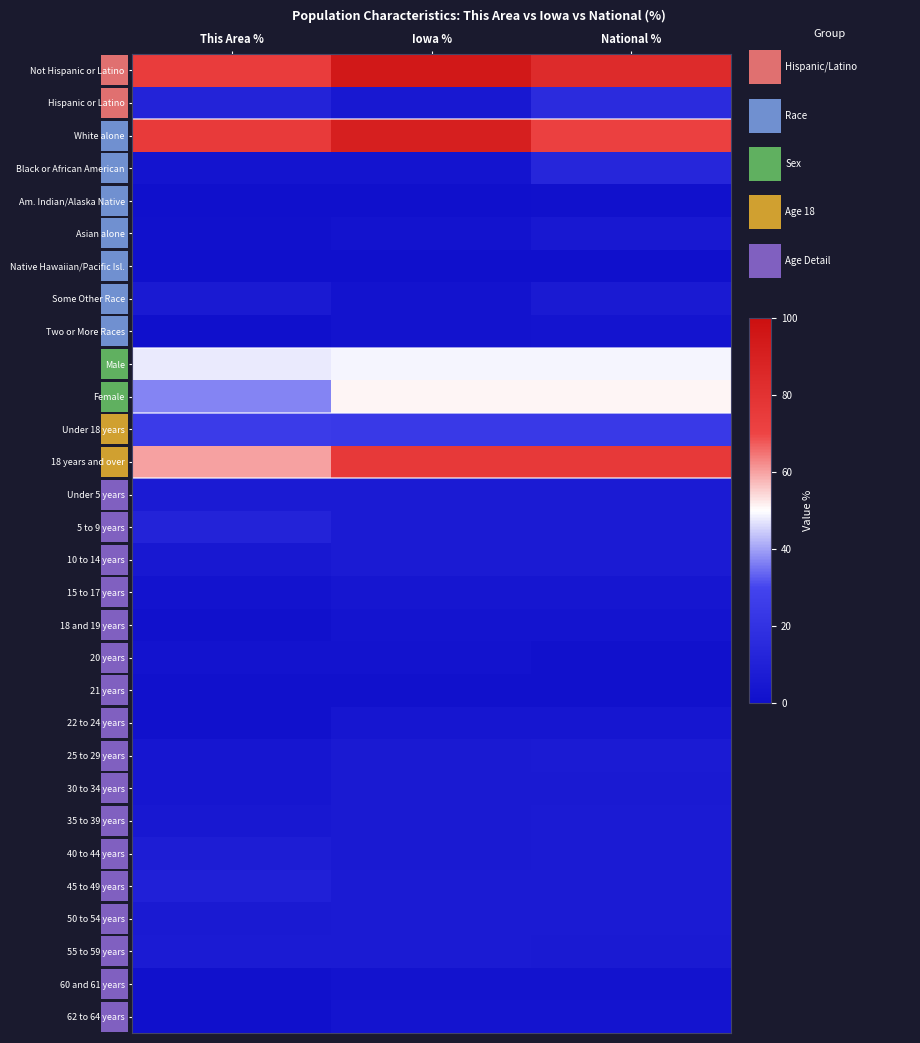

At which category is the sum across all series the highest?

National %